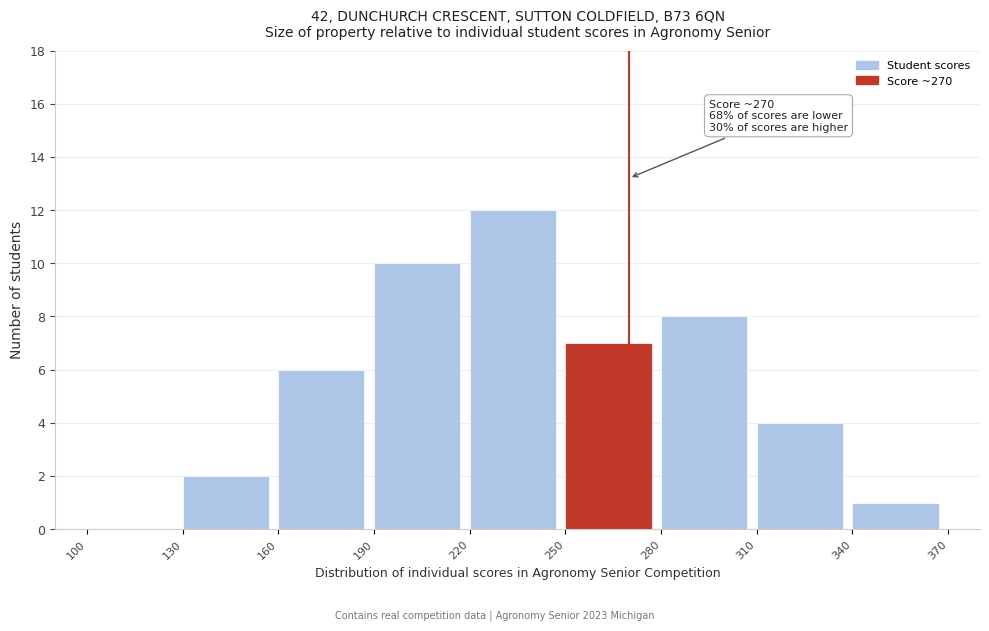

Which range on the x-axis has the tallest bar?

220 to 250